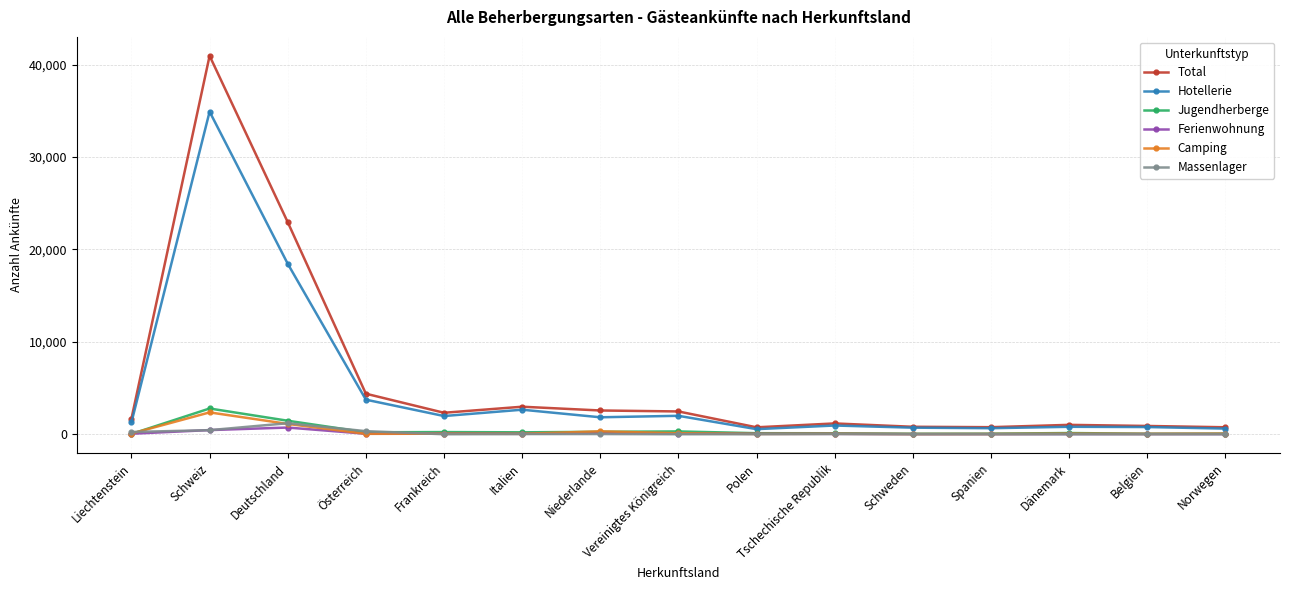

What is the maximum value for Hotellerie?

34906